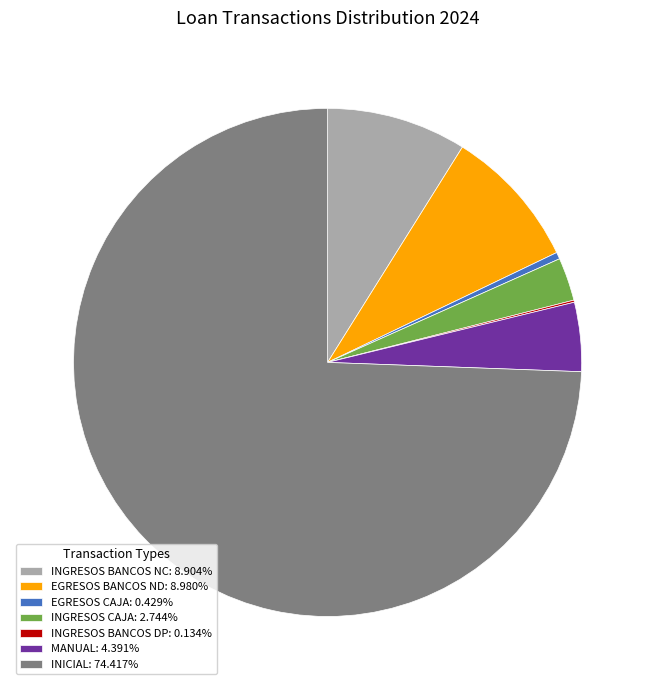

Is the sum of INICIAL: 74.417% and EGRESOS CAJA: 0.429% greater than half?

Yes